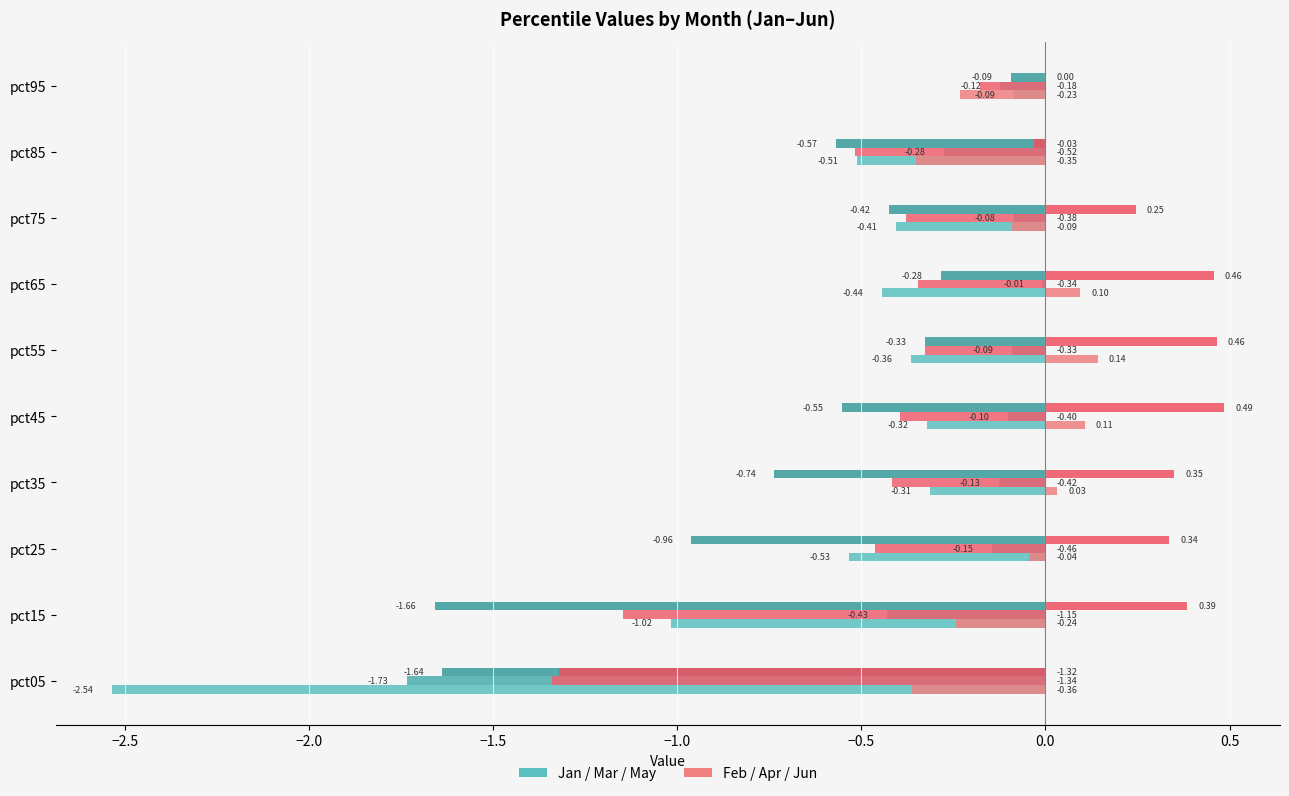

Rank the series by their average value, from lowest to highest.

Jan, Feb